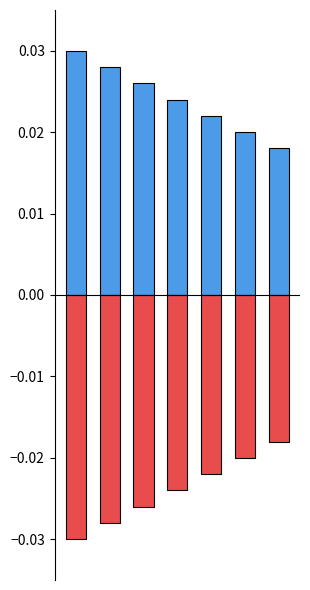

Reading left to right, extract all data points from this chart.

Positive: 0=0.0	1=0.0	2=0.0	3=0.0	4=0.0	5=0.0	6=0.0
Negative: 0=-0.0	1=-0.0	2=-0.0	3=-0.0	4=-0.0	5=-0.0	6=-0.0